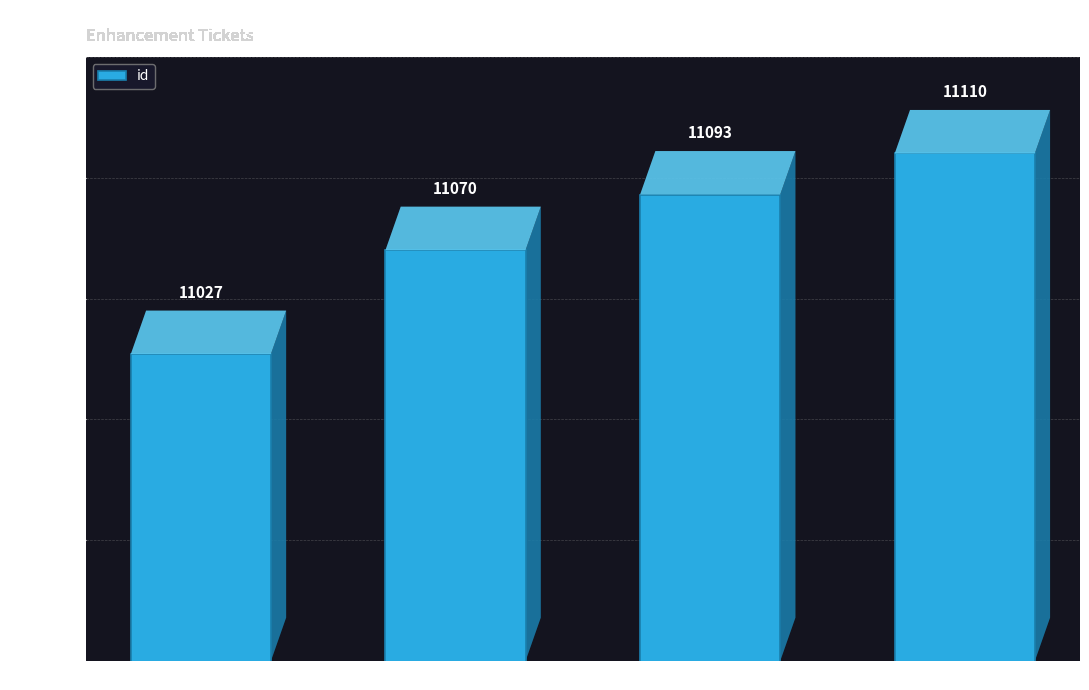

Reading left to right, what are all the values shown in this chart?

geoclue-2.4.12=11027	atk-2.30.0=11070	gjs-1.54.0=11093	mozjs-60.1.0=11110